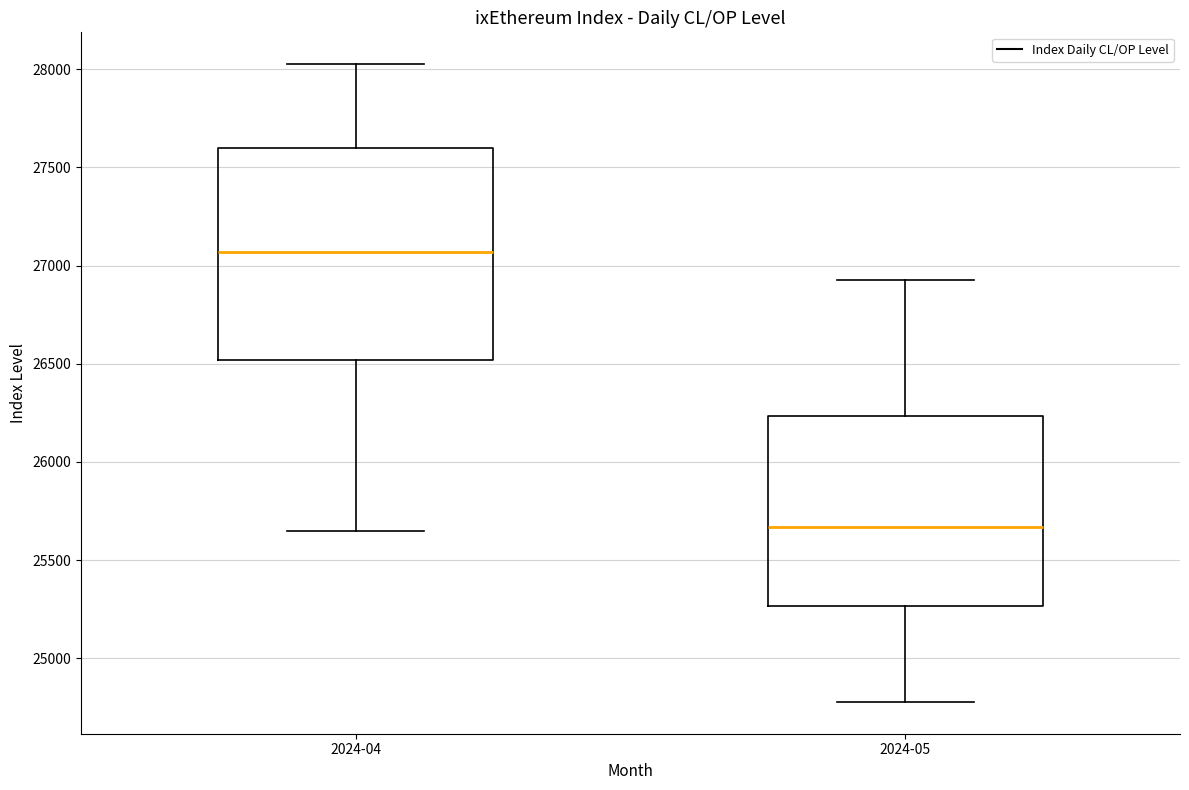

Where is the lower edge of the box for 2024-04 on the y-axis? The values are not printed on the chart, so give them approximately, as read against the axis.

26500